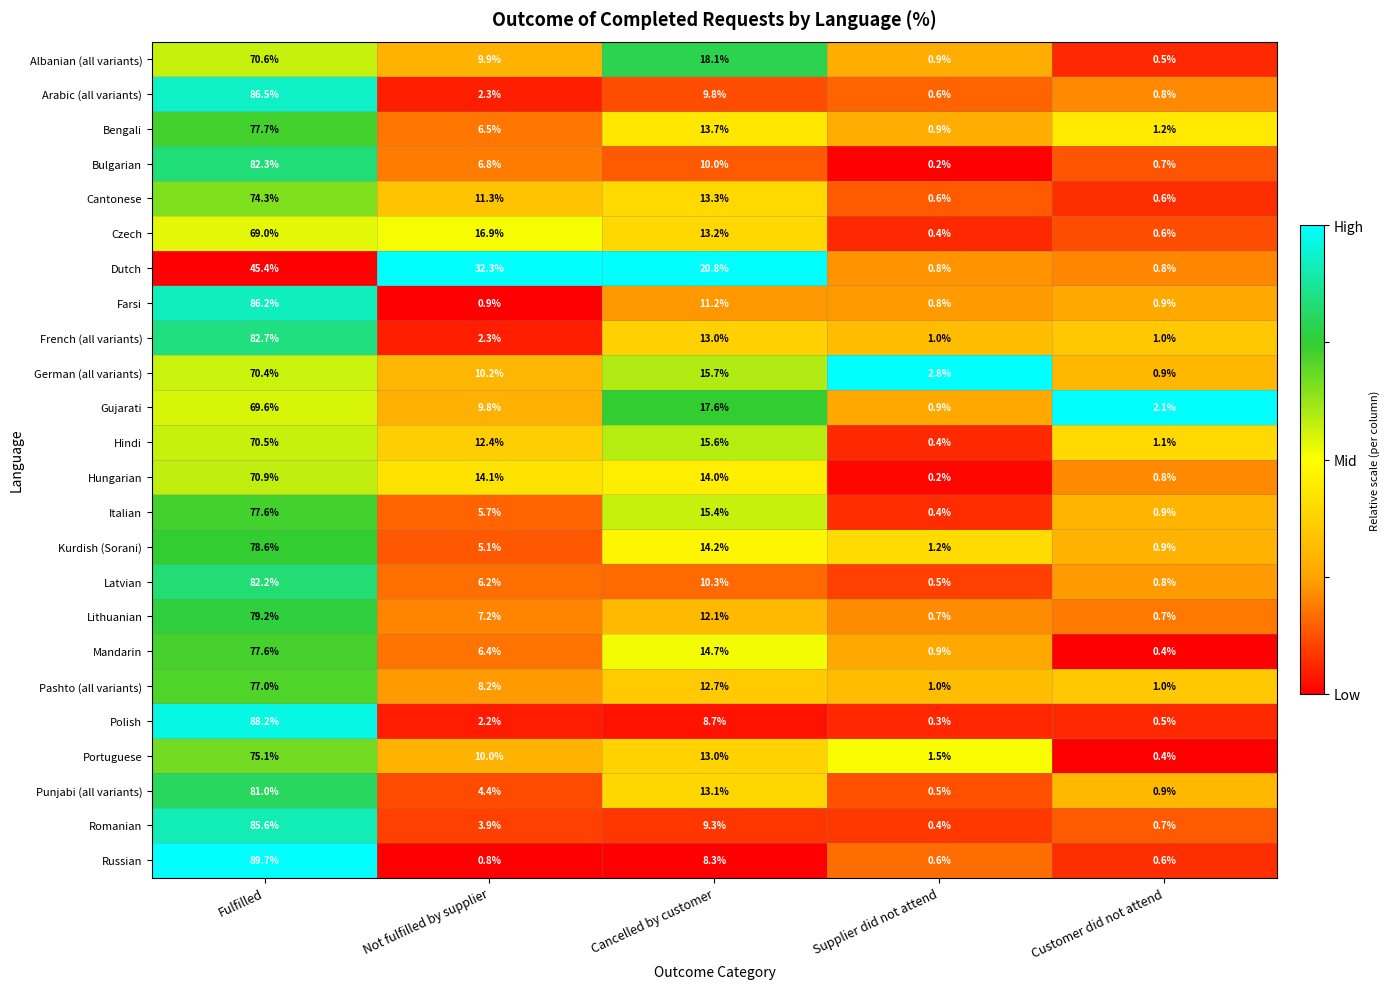

Rank the categories by Gujarati value from lowest to highest.

Supplier did not attend, Customer did not attend, Not fulfilled by supplier, Cancelled by customer, Fulfilled